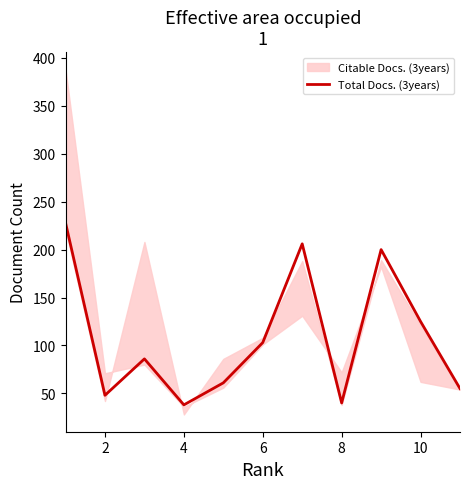

How many values exceed 86?

5